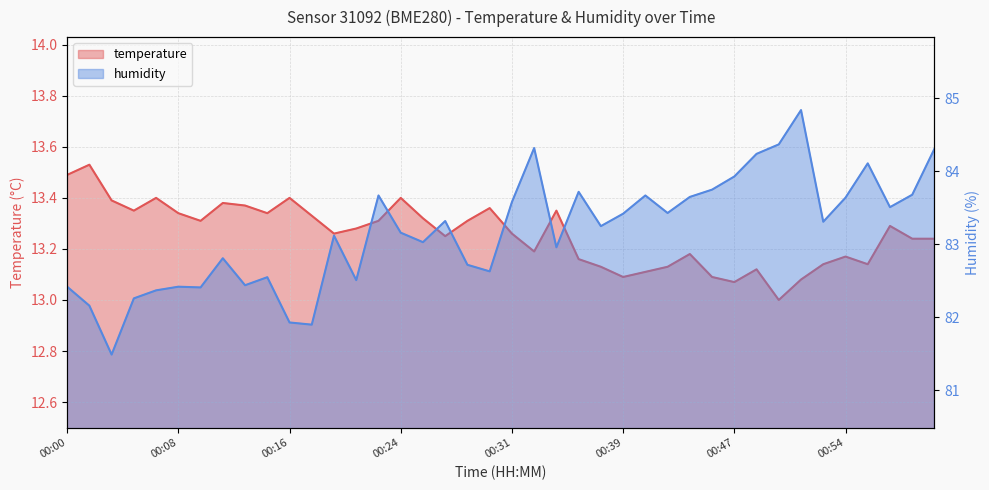

What is the difference between the highest and lowest values at 00:24?

69.8